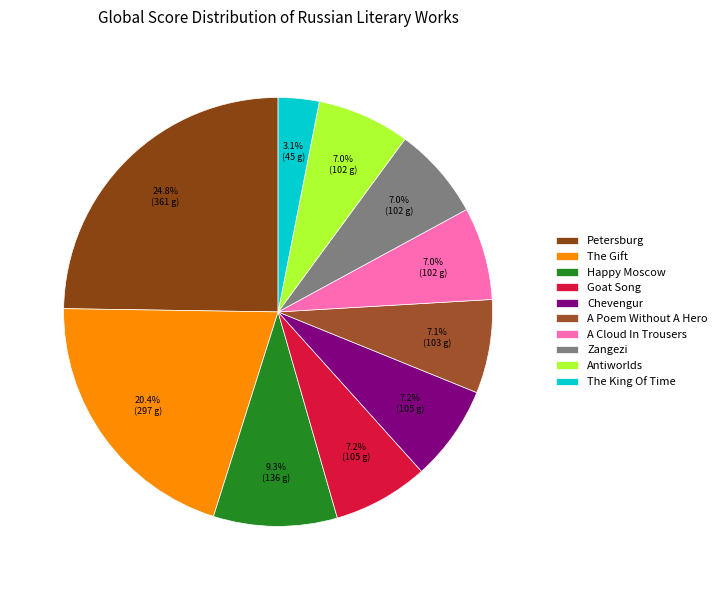

To the nearest percent, what is the average slice percentage?

10%